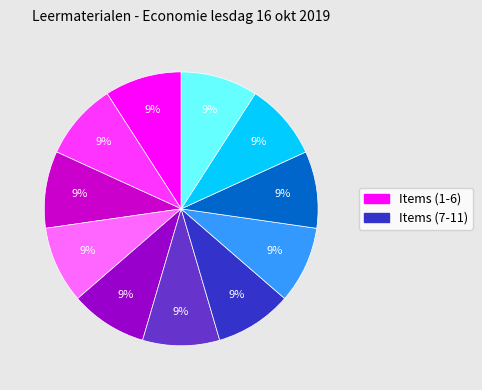

To the nearest percent, what is the average slice percentage?

9%